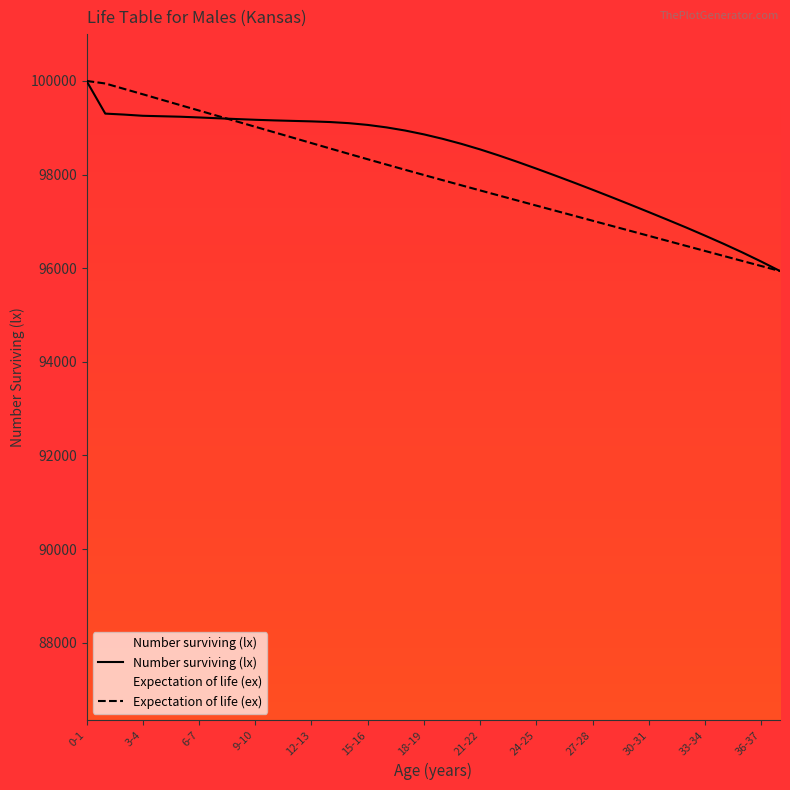

At 29, list the series in order from largest to smallest.

Number surviving (lx), Expectation of life (ex)